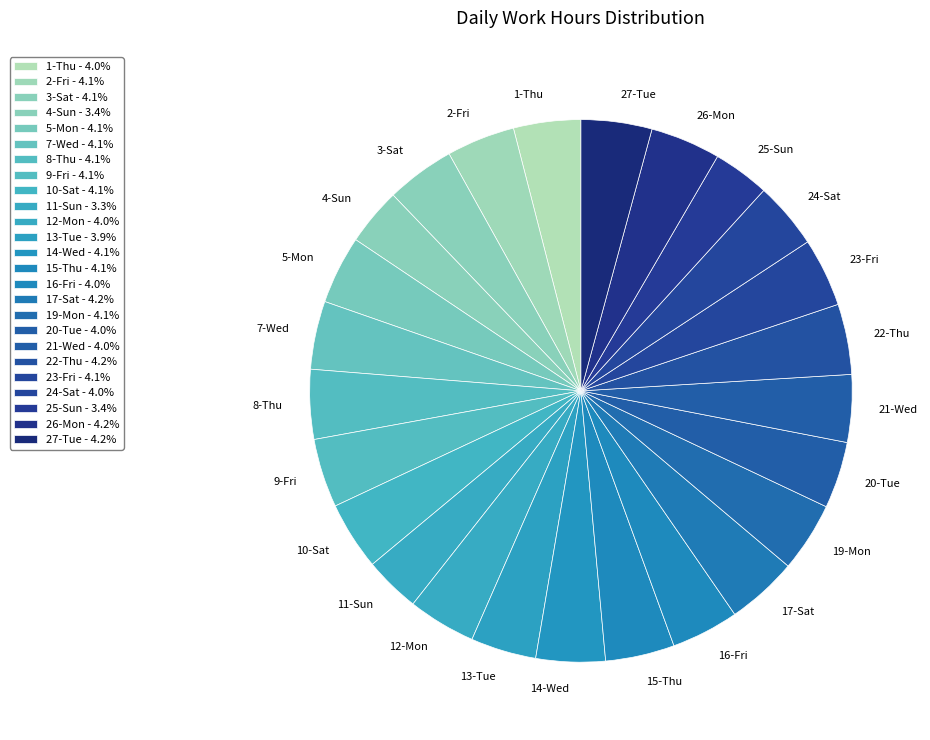

True or false: 12-Mon accounts for 4% of the total.

True